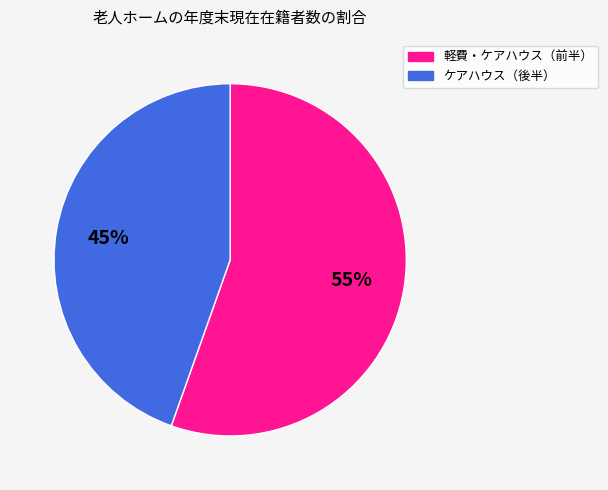

Is there a majority slice in this chart?

Yes